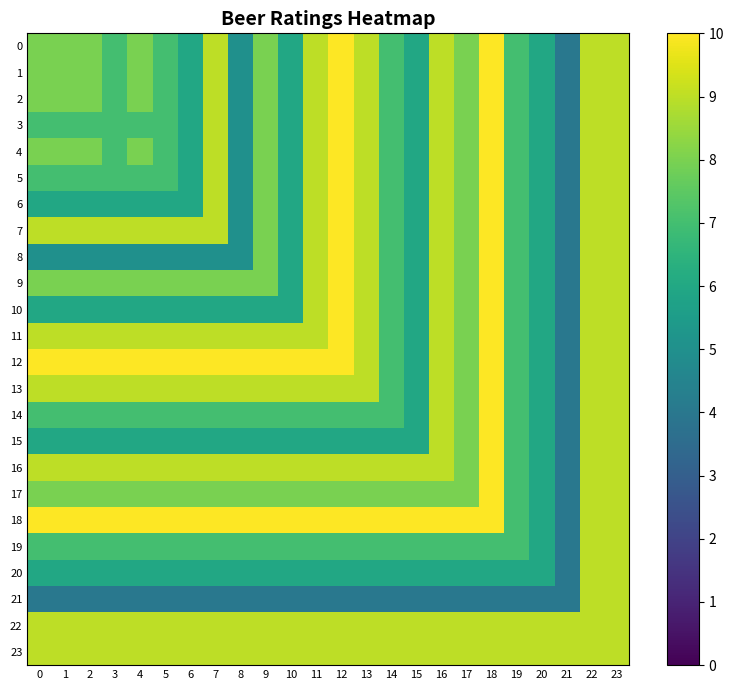

At 10, list the series in order from largest to smallest.

12, 18, 11, 13, 16, 22, 23, 17, 14, 19, 0, 1, 2, 3, 4, 5, 6, 7, 8, 9, 10, 15, 20, 21